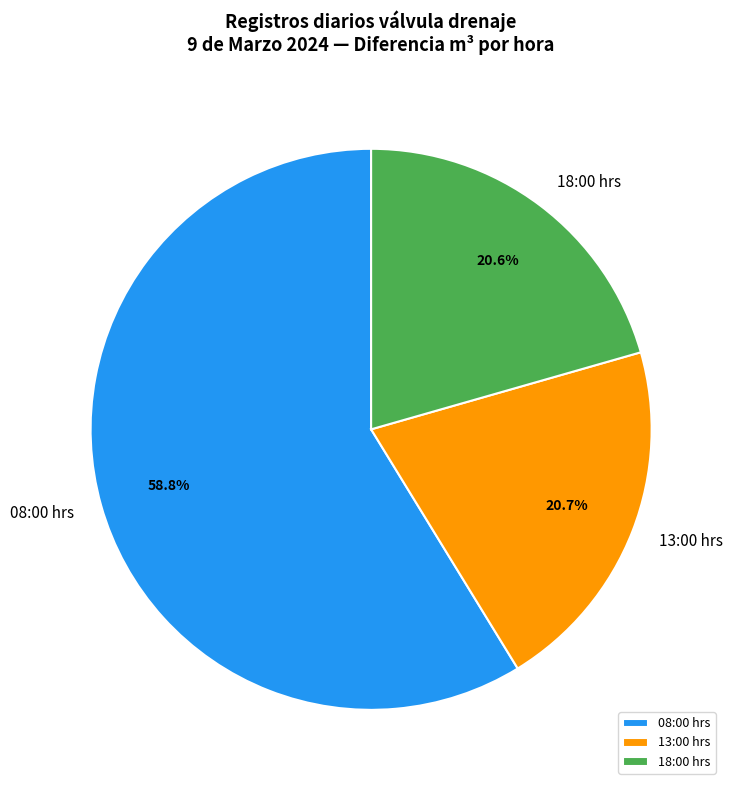

Approximately how many times larger is the value at 08:00 hrs compared to 18:00 hrs?

2.9